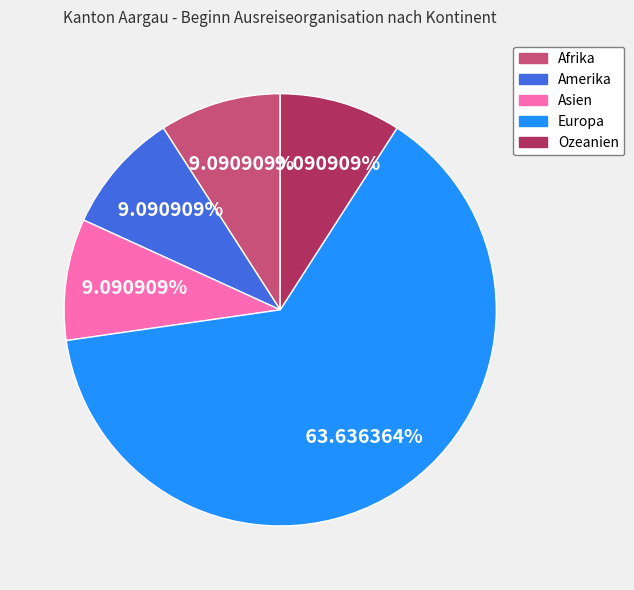

Between Europa and Asien, which is larger?

Europa